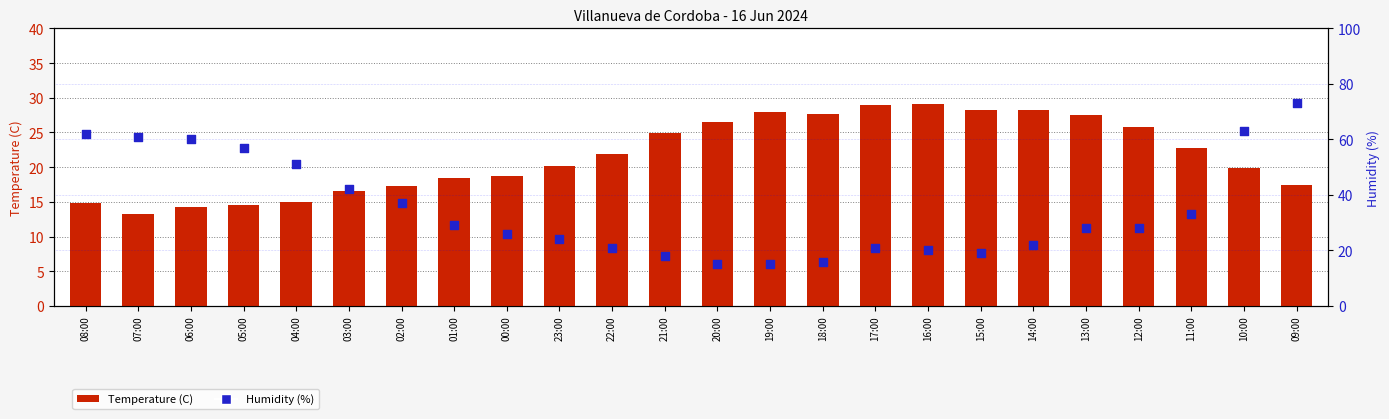

Which series has the largest total across all categories?

Humidity (%)